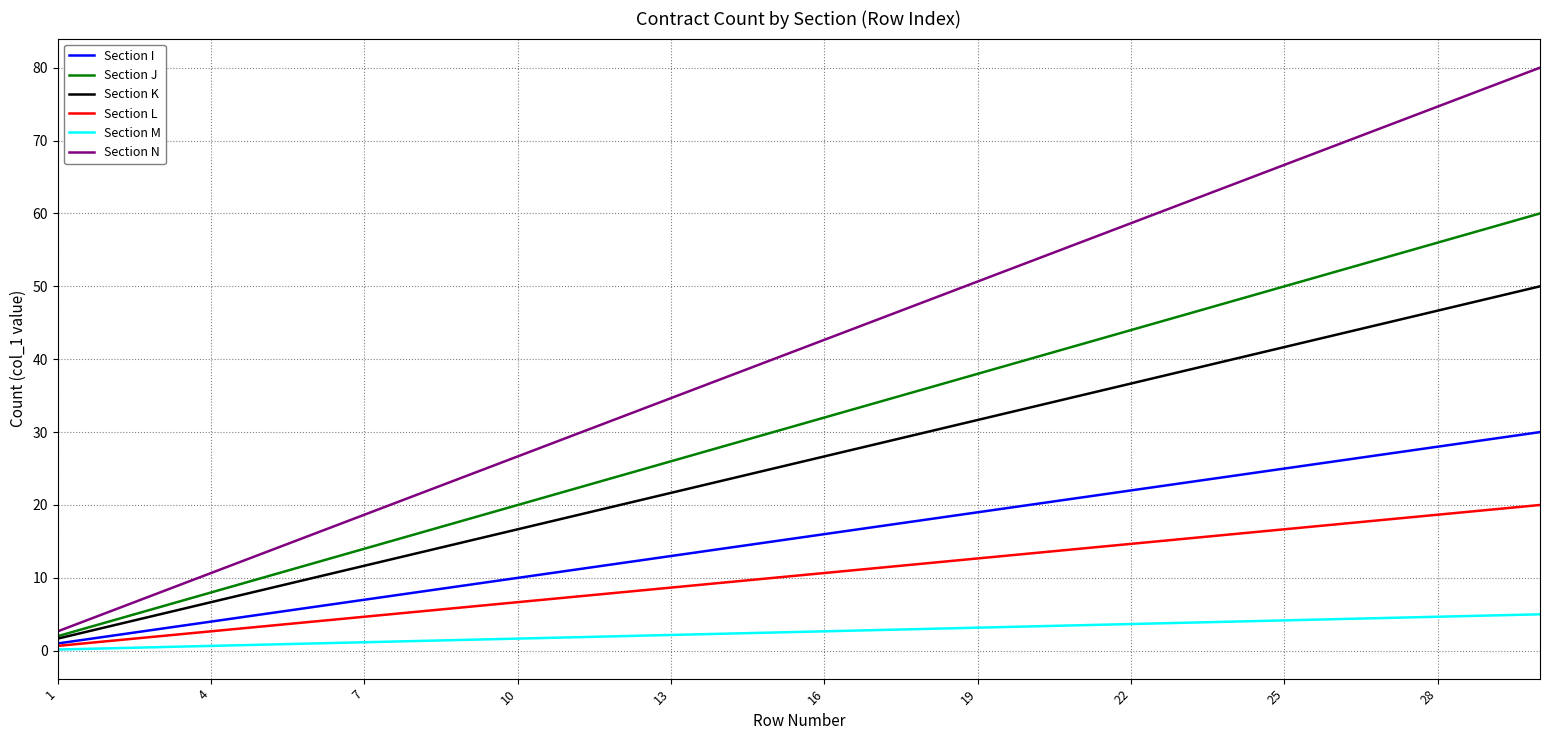

Which series has the largest total across all categories?

Section N